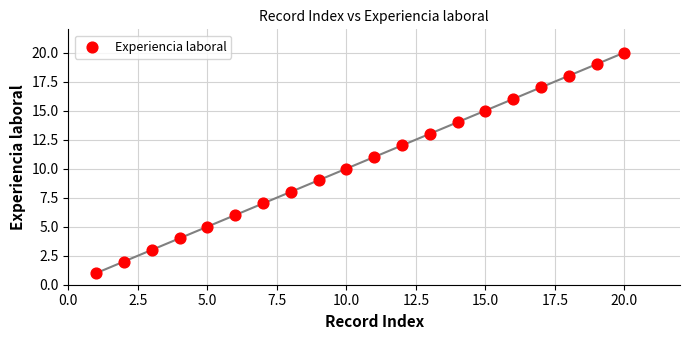

What is the range of X values (max minus min)?

19